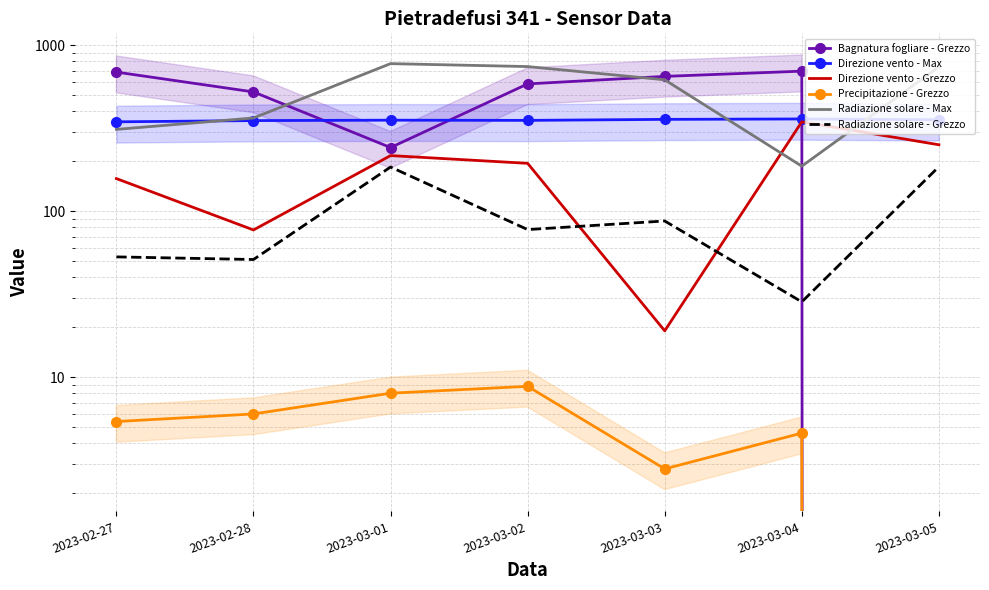

Reading right to left, transcribe all the data shown in this chart.

Bagnatura fogliare - Grezzo: 2023-03-05=0.0	2023-03-04=696.8	2023-03-03=648.0	2023-03-02=583.8	2023-03-01=241.5	2023-02-28=522.3	2023-02-27=687.7
Direzione vento - Max: 2023-03-05=355.0	2023-03-04=359.0	2023-03-03=357.0	2023-03-02=352.0	2023-03-01=353.0	2023-02-28=351.0	2023-02-27=345.0
Direzione vento - Grezzo: 2023-03-05=251.0	2023-03-04=345.0	2023-03-03=19.0	2023-03-02=194.0	2023-03-01=216.0	2023-02-28=77.0	2023-02-27=157.0
Precipitazione - Grezzo: 2023-03-05=0.0	2023-03-04=4.6	2023-03-03=2.8	2023-03-02=8.8	2023-03-01=8.0	2023-02-28=6.0	2023-02-27=5.4
Radiazione solare - Max: 2023-03-05=739.7	2023-03-04=186.5	2023-03-03=618.0	2023-03-02=742.5	2023-03-01=773.3	2023-02-28=364.0	2023-02-27=310.6
Radiazione solare - Grezzo: 2023-03-05=185.1	2023-03-04=28.4	2023-03-03=87.2	2023-03-02=77.4	2023-03-01=184.3	2023-02-28=51.1	2023-02-27=53.0